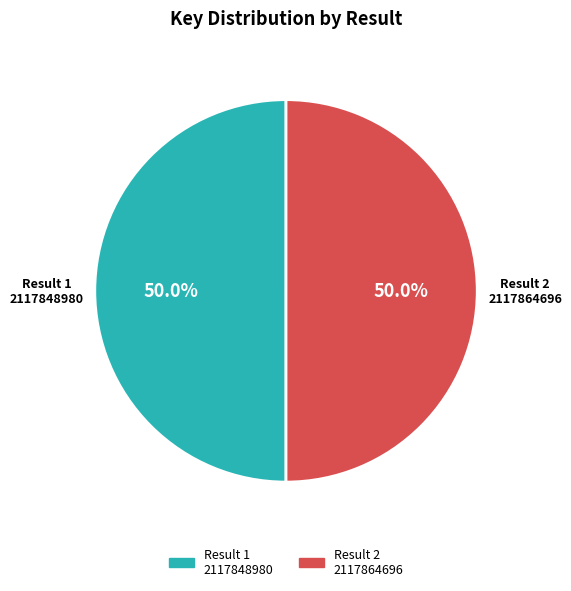

How many slices are in this pie chart?

2